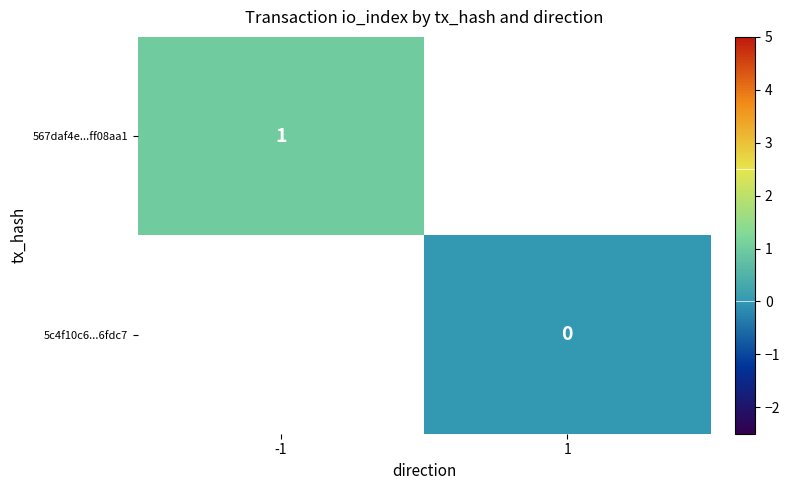

Is the value of 5c4f10c6...6fdc7 at 1 greater than the value of 567daf4e...ff08aa1 at -1?

No